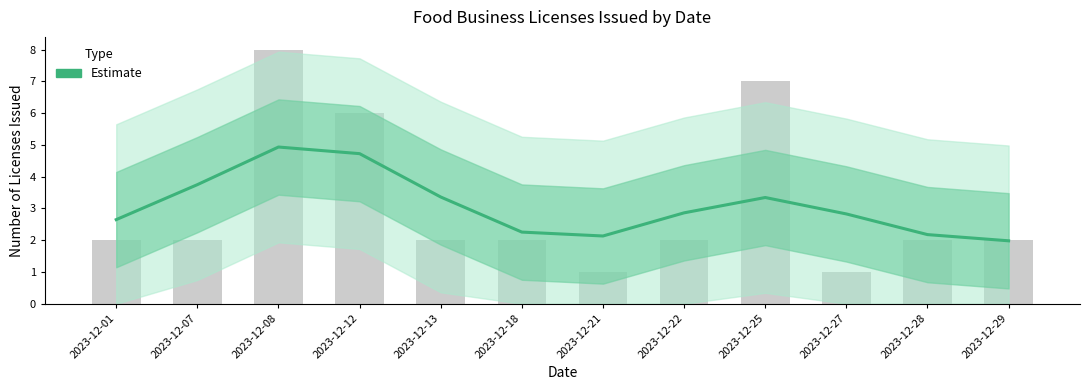

Is it true that the value at 2023-12-27 is 4.4?

False